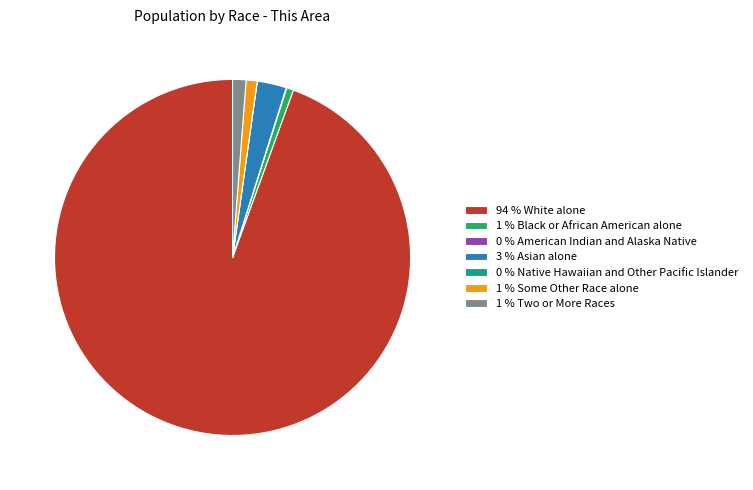

What is the largest slice in the pie chart?

94 % White alone